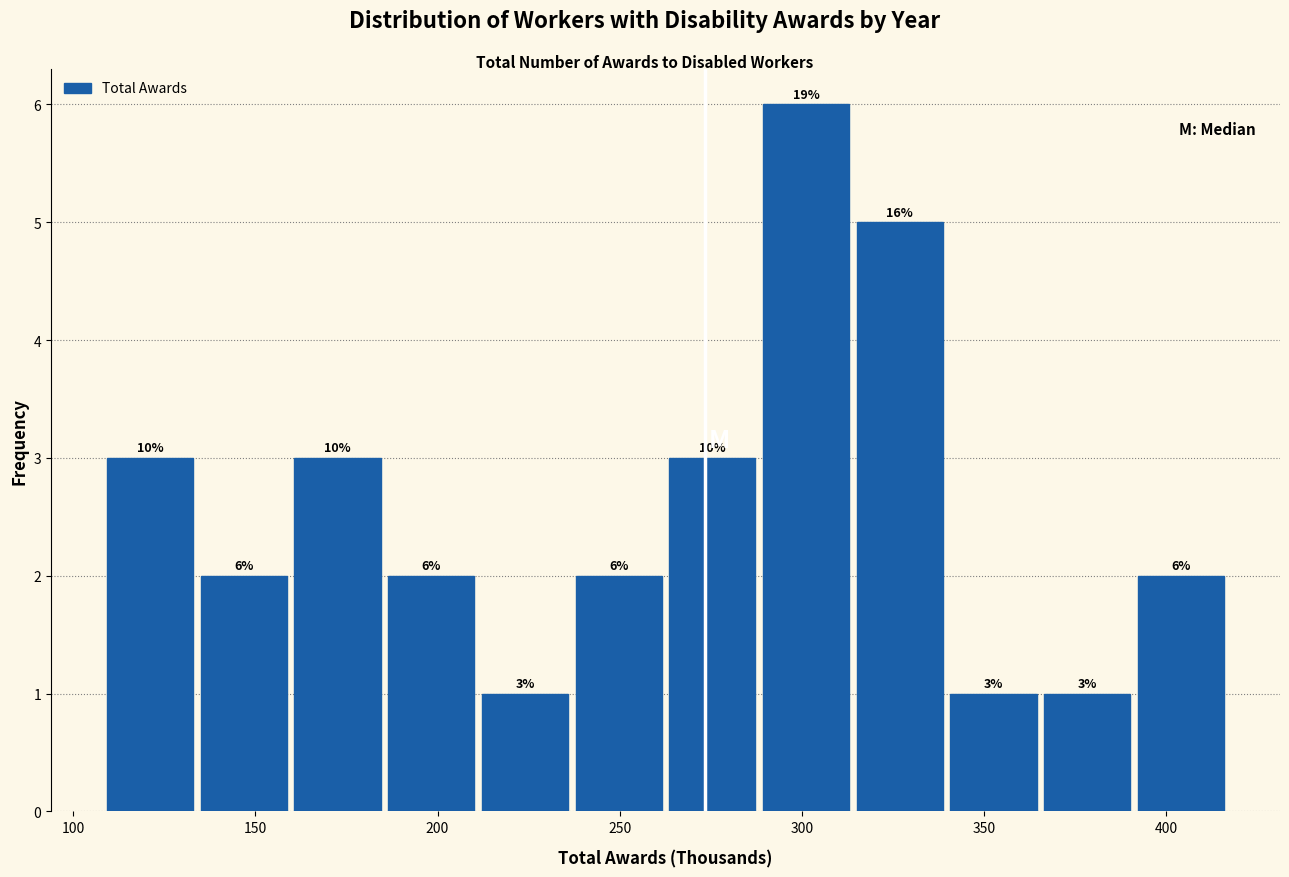

Over which range of the x-axis is the bar tallest?

290 to 315